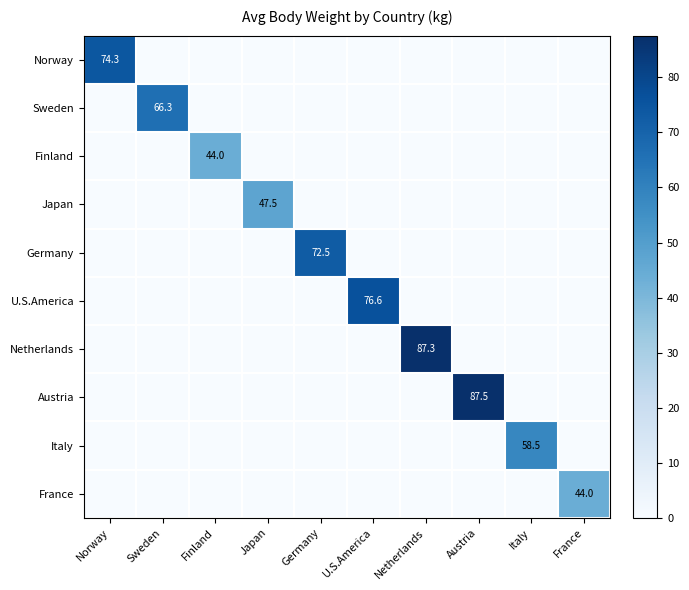

Between U.S.America and France, which is larger?

U.S.America